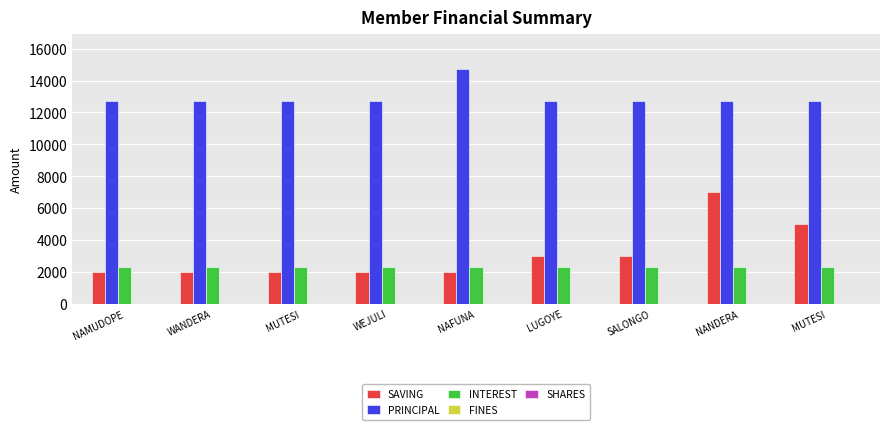

Does the chart contain stacked bars?

No